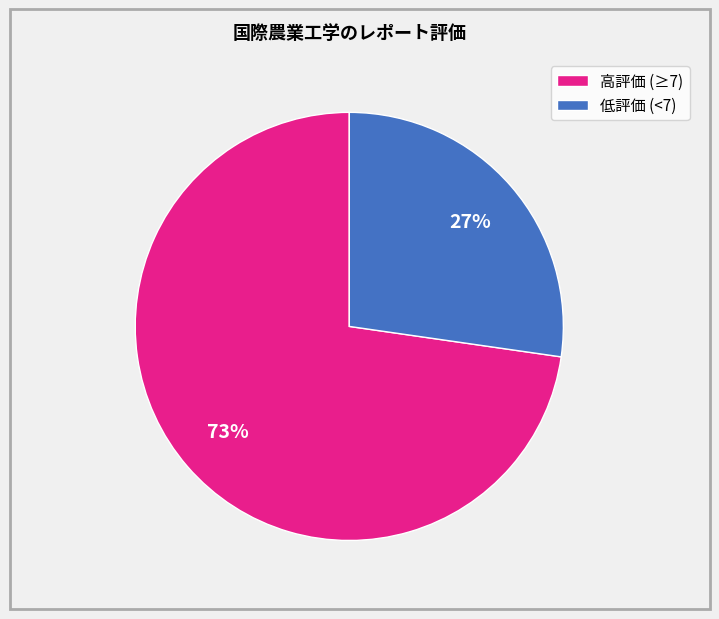

To the nearest percent, what portion does 高評価 (≥7) represent?

73%